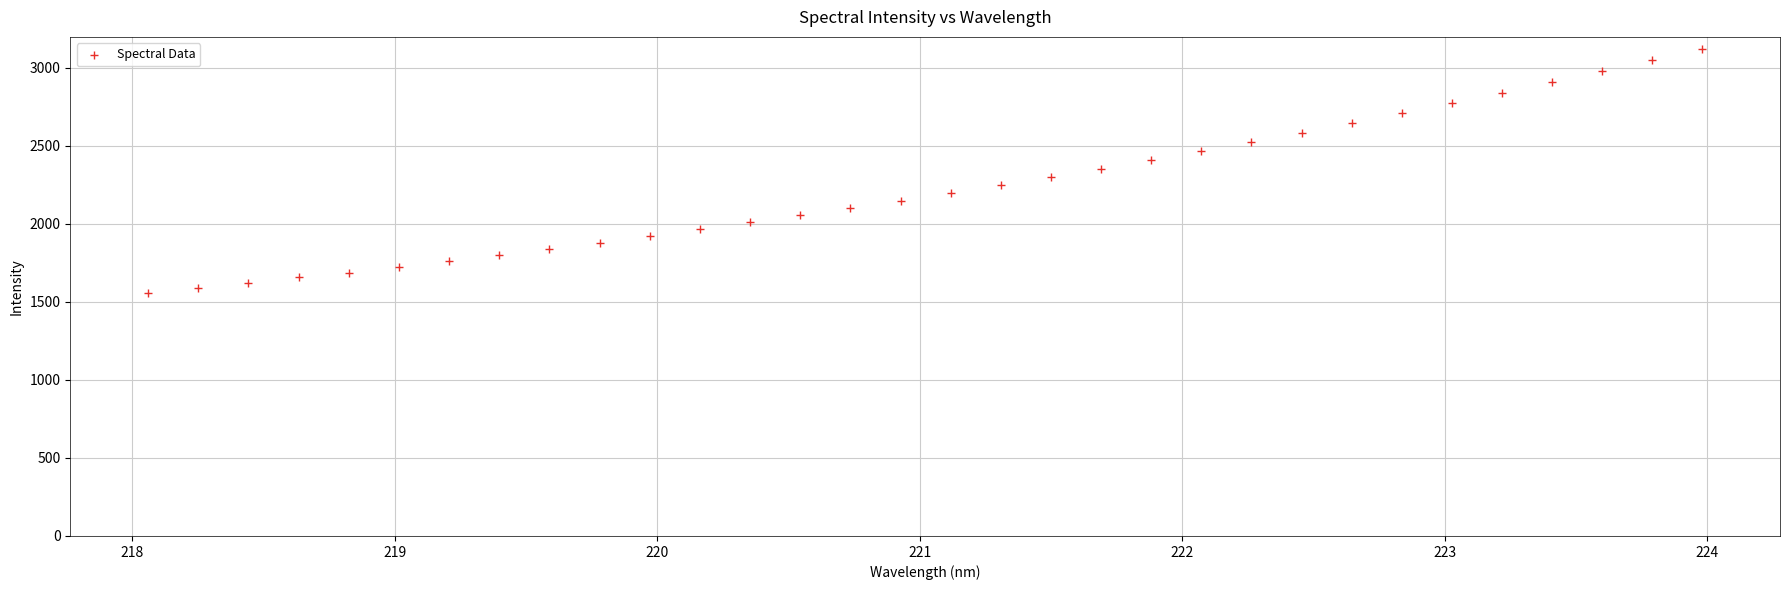

What is the range of X values (max minus min)?

5.9